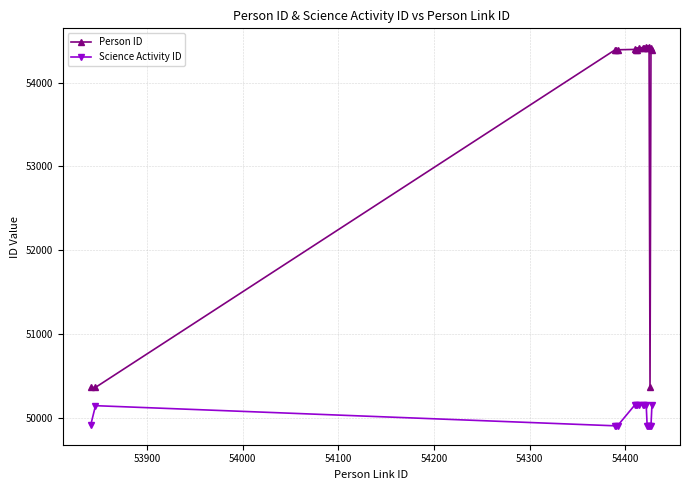

What is the smallest value displayed?

49906